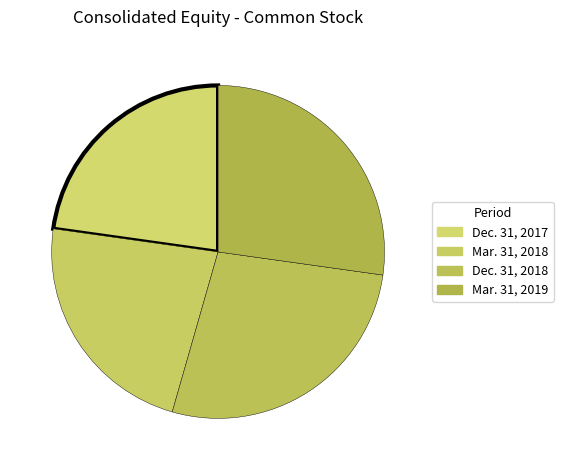

Which category has the biggest portion of the pie?

Dec. 31, 2018